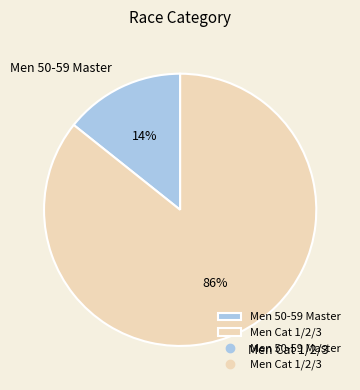

To the nearest percent, what is the combined percentage of Men Cat 1/2/3 and Men 50-59 Master?

100%